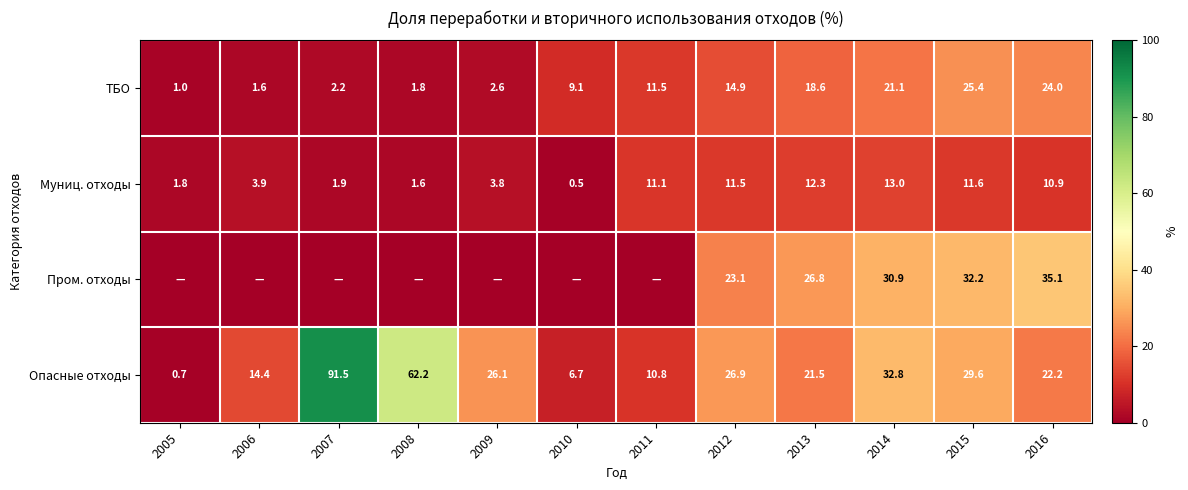

The value of ТБО at 2008 is 3.1. True or false?

False